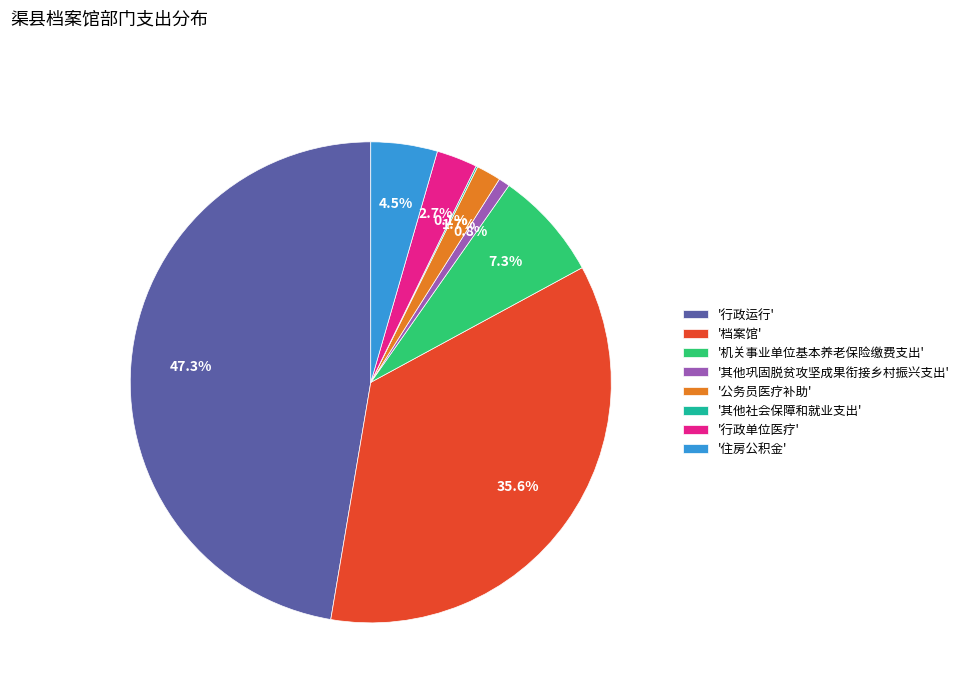

What is the largest slice in the pie chart?

'行政运行'